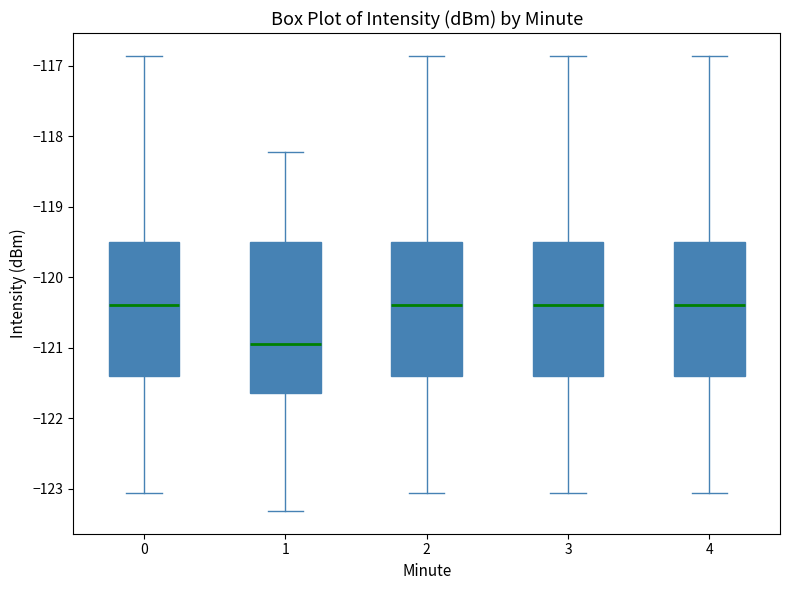

Which box is the tallest, from its lower edge to its upper edge?

1